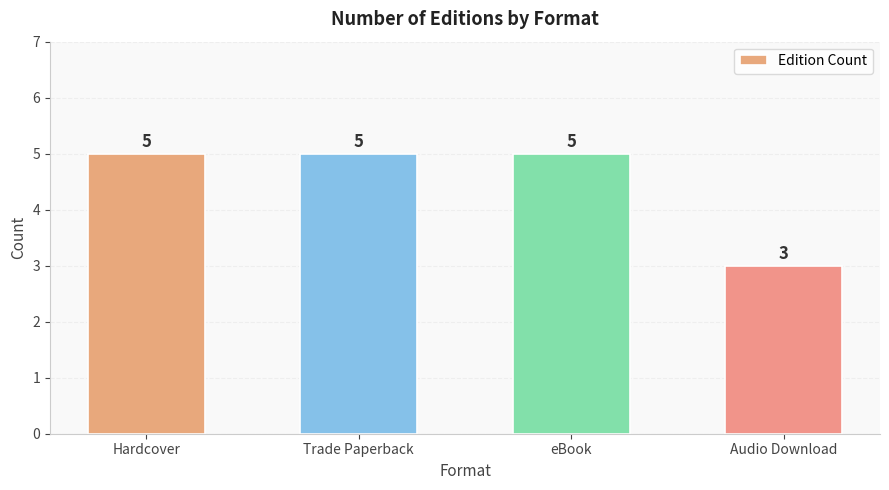

What is the label of the 3rd bar from the right?

Trade Paperback